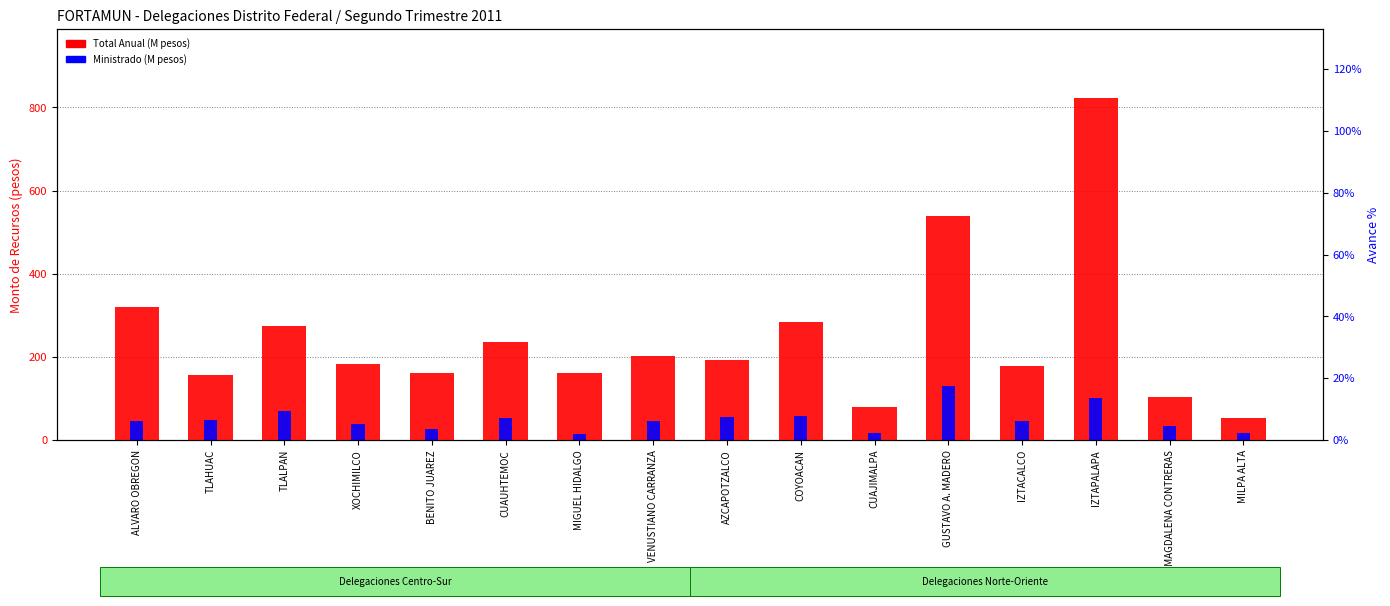

At how many categories does at least one series exceed 748?

1